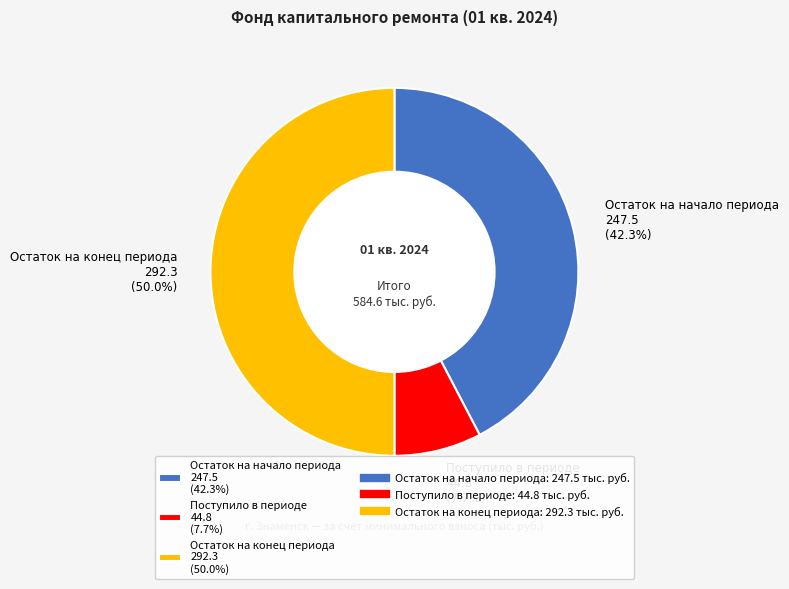

To the nearest percent, what is the difference between the largest and smallest slice percentages?

42%